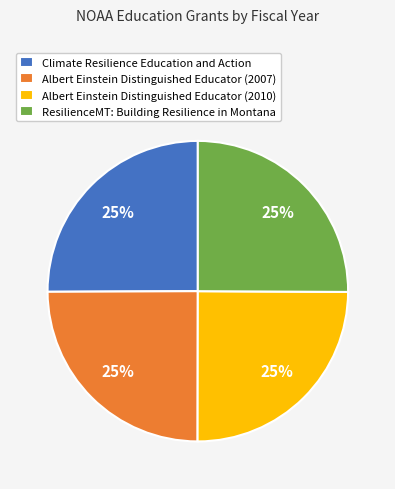

Is there a majority slice in this chart?

No